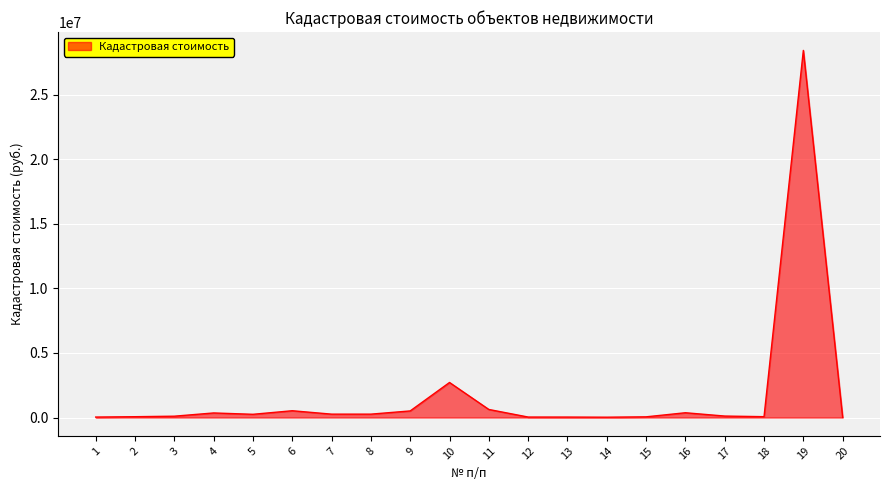

What is the difference between the maximum and minimum values?

28411415.4